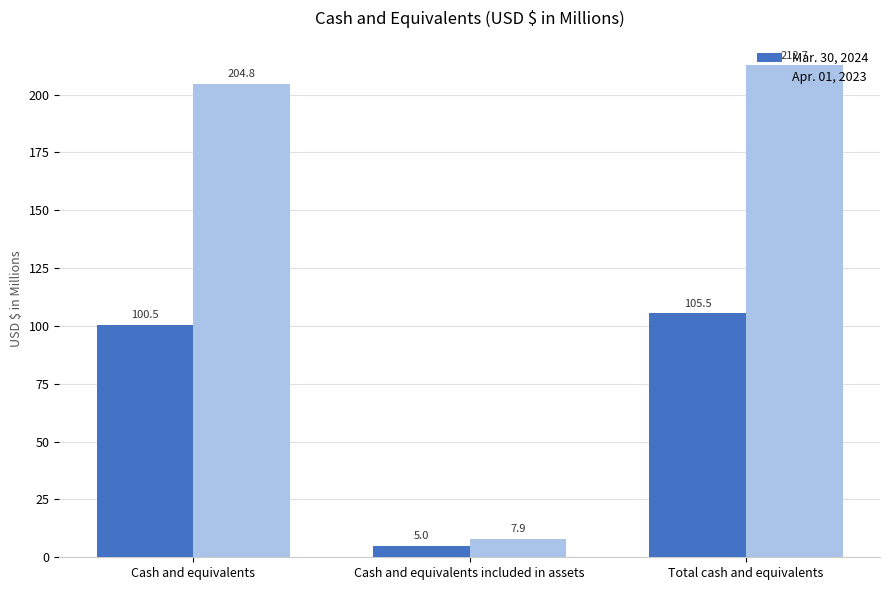

Rank the series at Cash and equivalents from highest to lowest value.

Apr. 01, 2023, Mar. 30, 2024